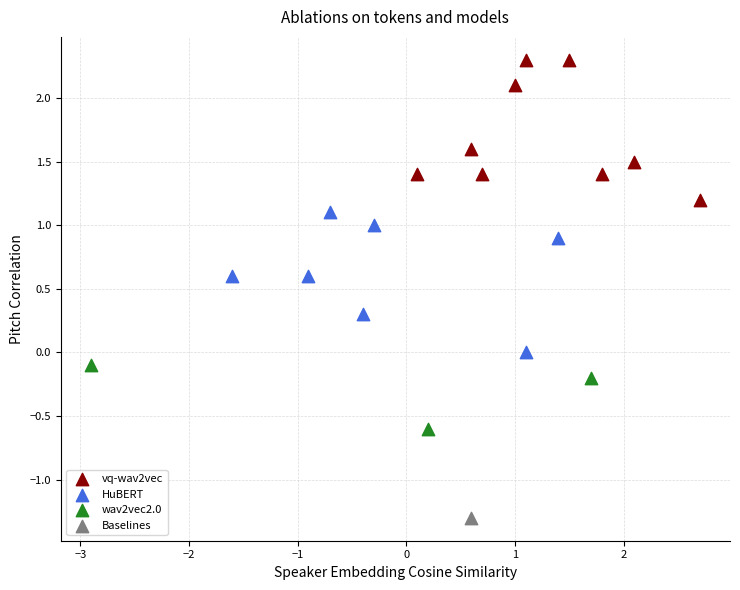

What are all the series names shown in the legend?

vq-wav2vec, HuBERT, wav2vec2.0, Baselines